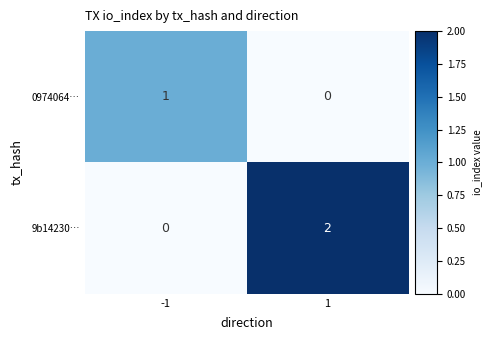

How many categories are shown in the chart?

2